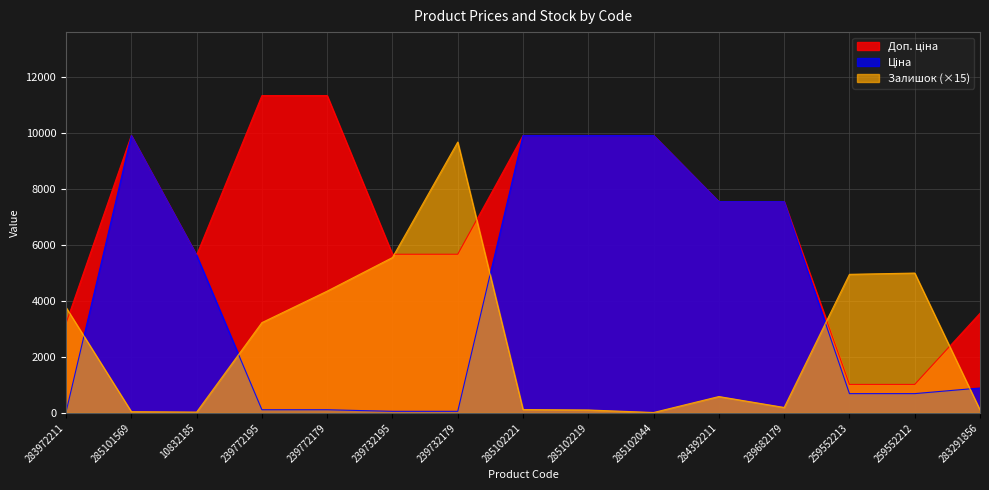

Which series ends up on top after the final intersection of Доп. ціна and Залишок?

Доп. ціна